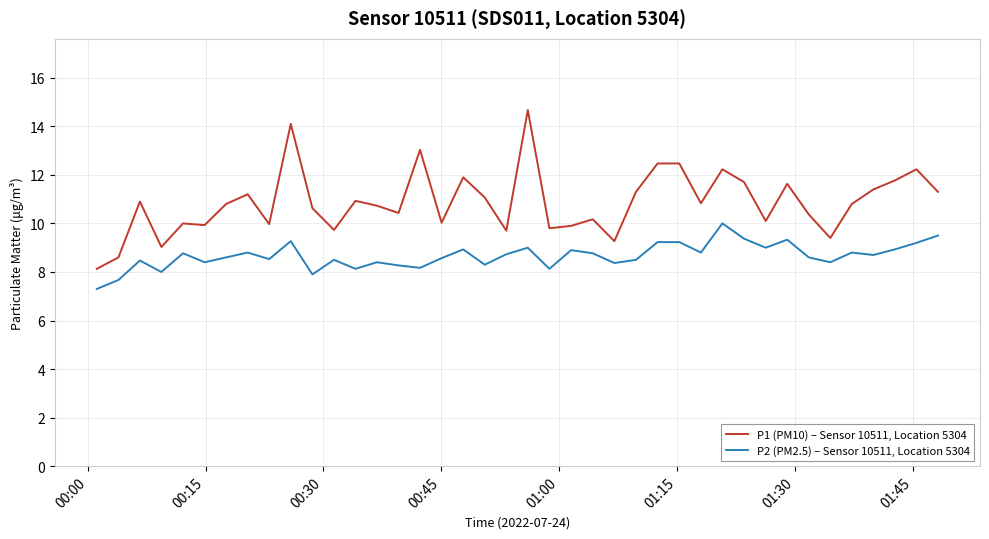

Rank the series by their average value, from highest to lowest.

P1 (PM10) – Sensor 10511, Location 5304, P2 (PM2.5) – Sensor 10511, Location 5304